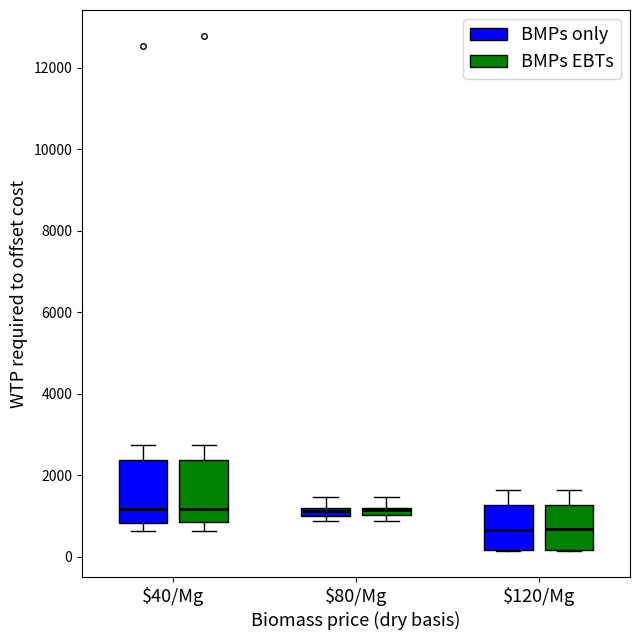

Where is the upper edge of the box for $80/Mg (BMPs EBTs) on the y-axis? The values are not printed on the chart, so give them approximately, as read against the axis.

1200